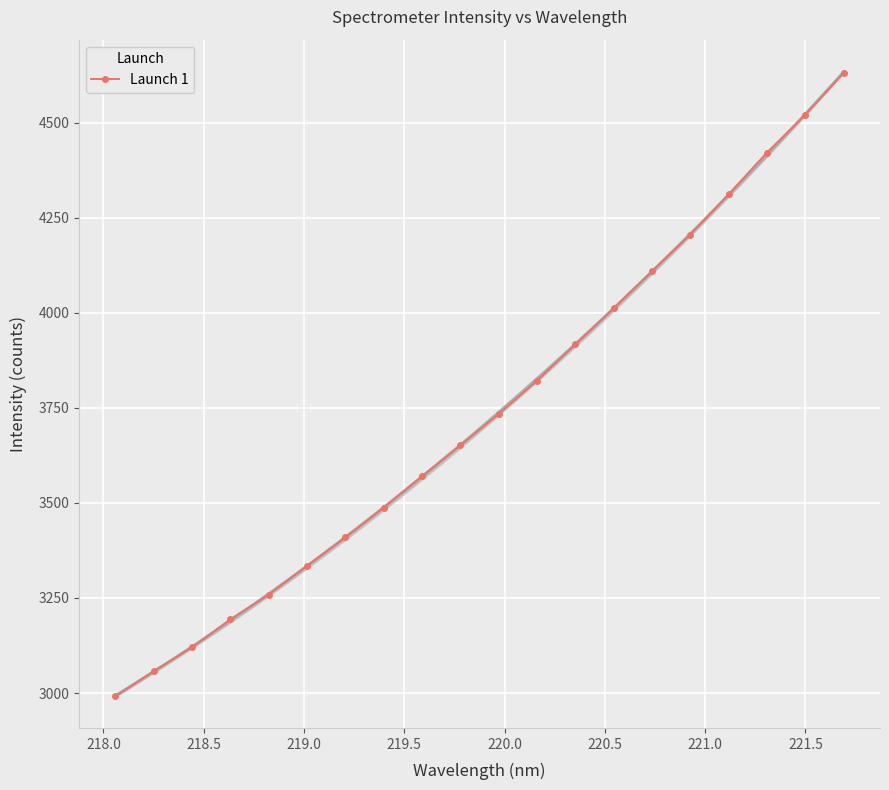

What is the maximum value for Launch 1?

4630.5